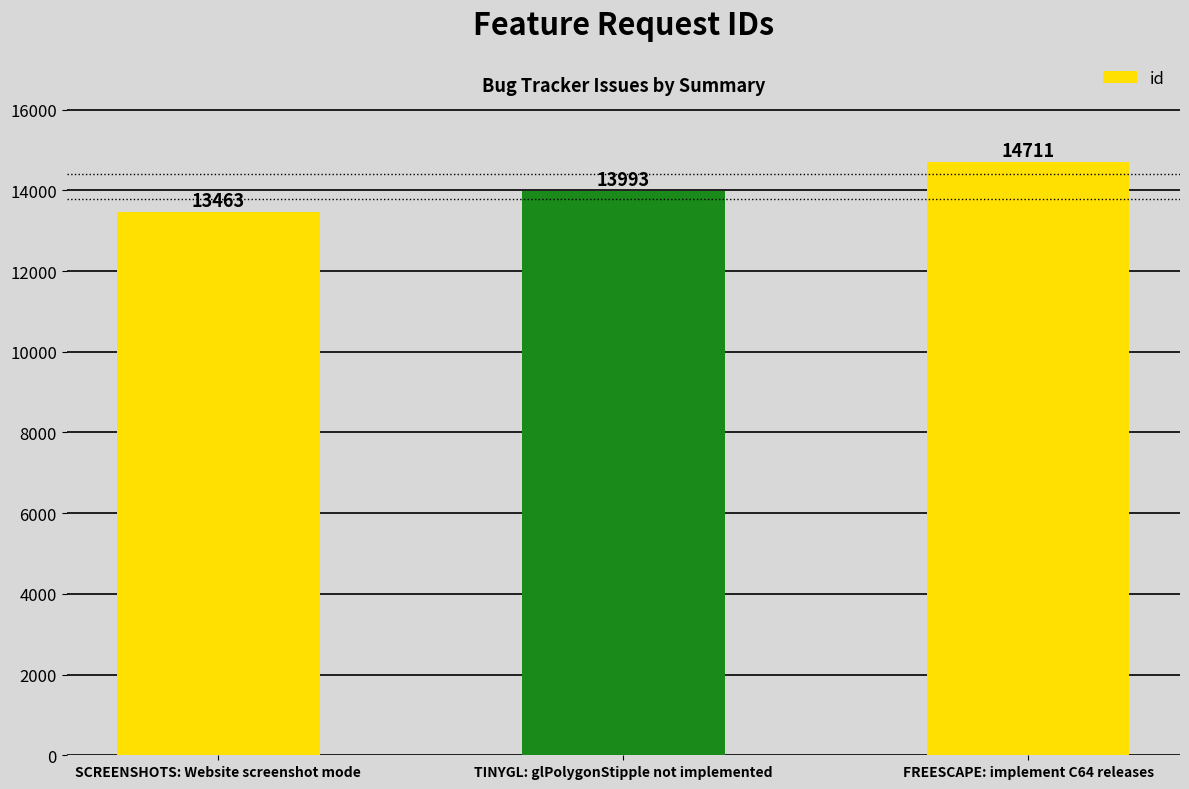

Where is the data nearest to the value 14087?

TINYGL: glPolygonStipple not implemented